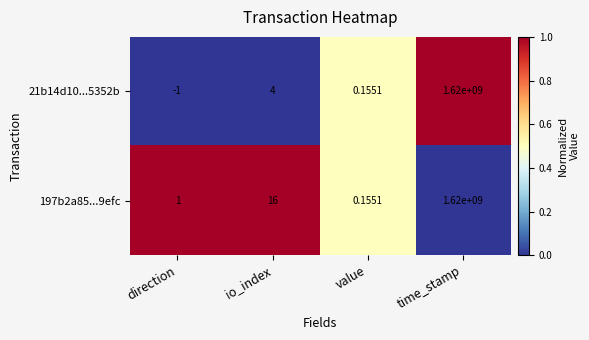

Where is 21b14d10...5352b nearest to the value 809999999?

io_index